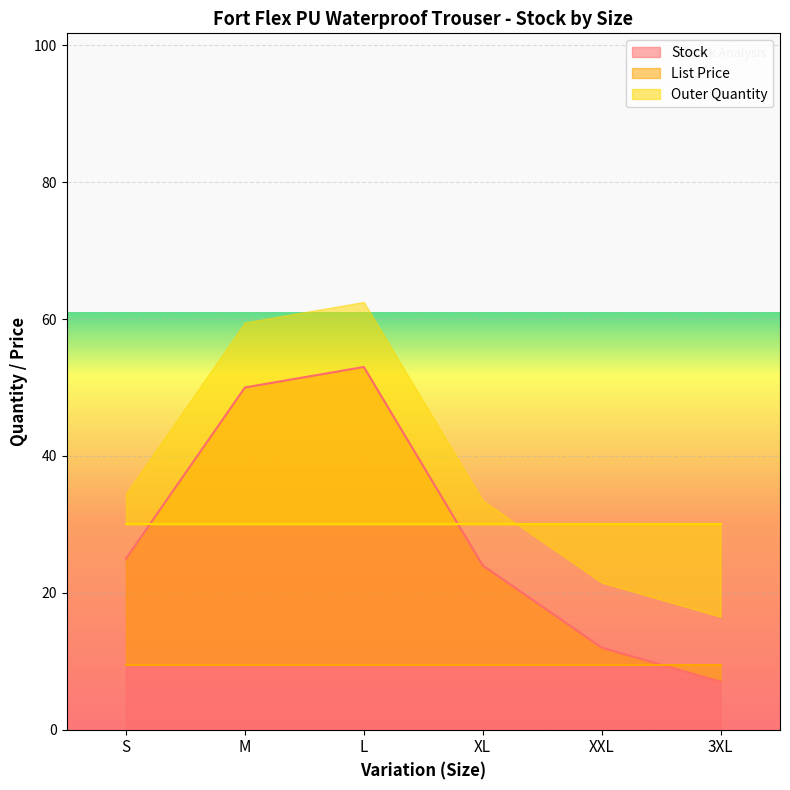

Reading left to right, list all the values displayed in this chart.

Stock: S=25.0	M=50.0	L=53.0	XL=24.0	XXL=12.0	3XL=7.0
List Price: S=9.5	M=9.5	L=9.5	XL=9.5	XXL=9.5	3XL=9.5
Outer Quantity: S=30.0	M=30.0	L=30.0	XL=30.0	XXL=30.0	3XL=30.0